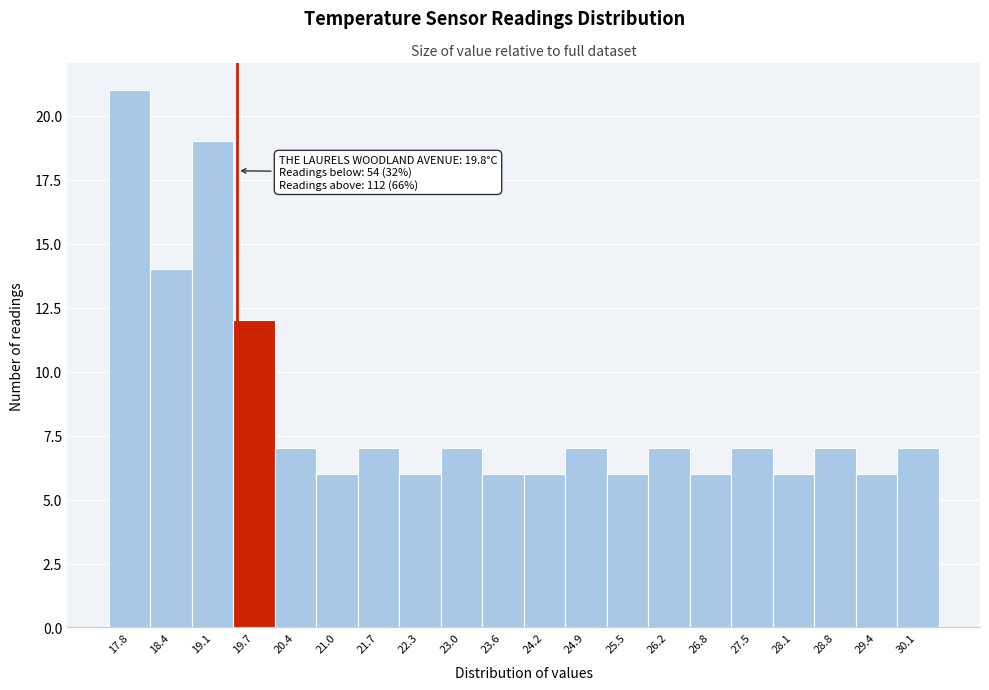

Reading left to right, list all the values displayed in this chart.

21	14	19	12	7	6	7	6	7	6	6	7	6	7	6	7	6	7	6	7